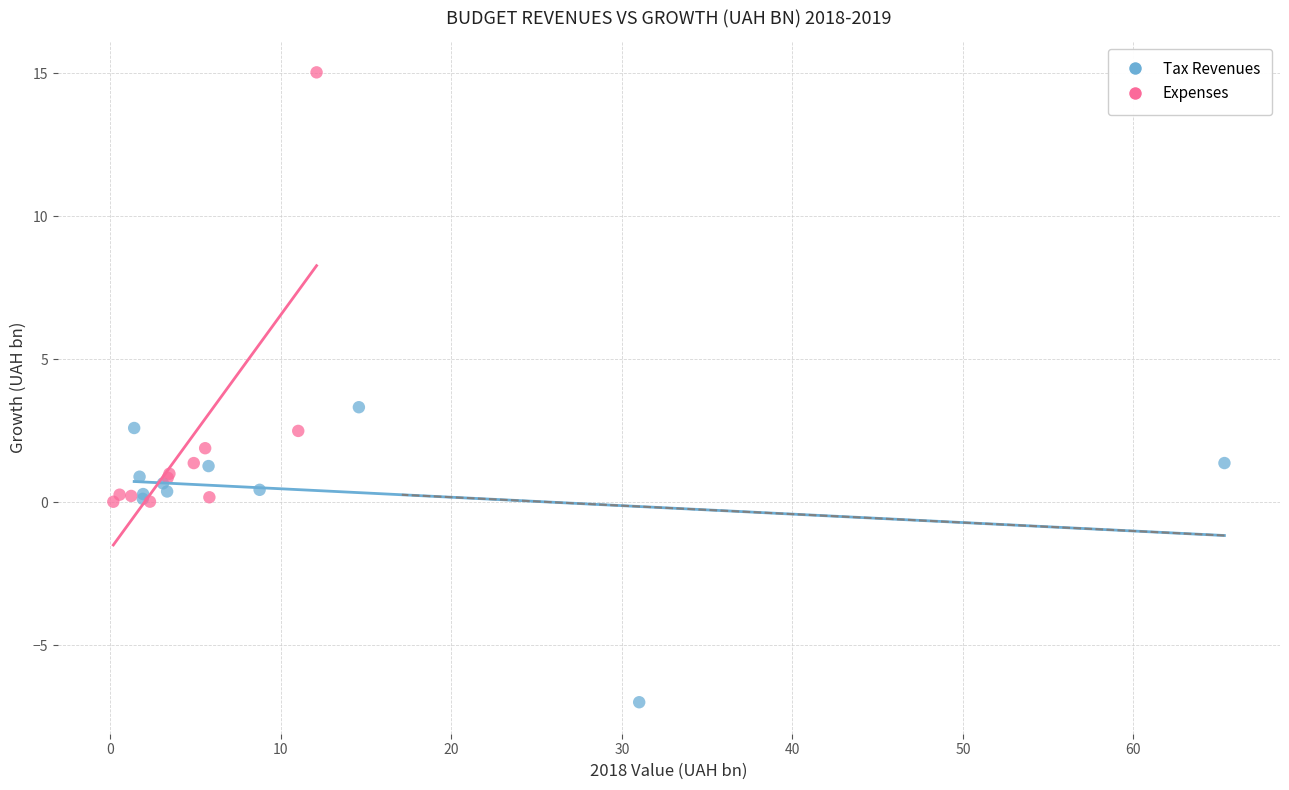

Which series contains the lowest Y value?

Tax Revenues